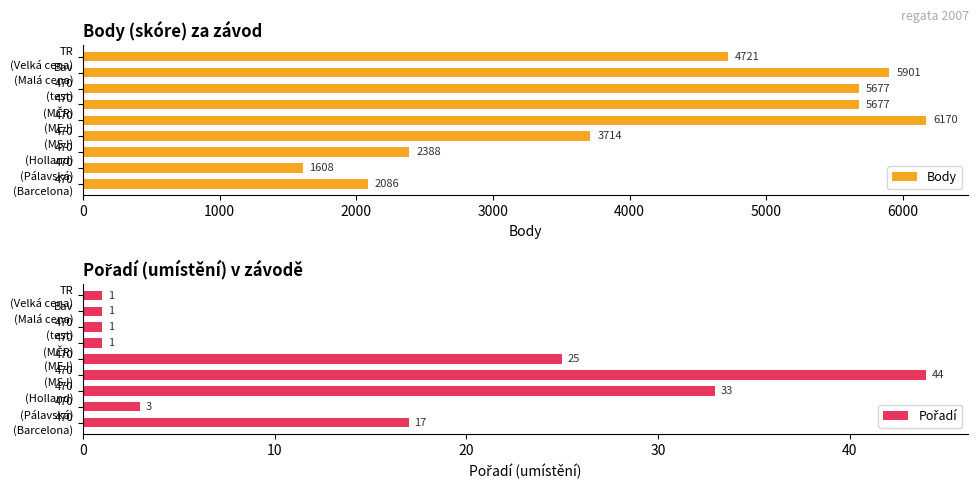

List the series in order of their peak value, highest first.

Body, Pořadí